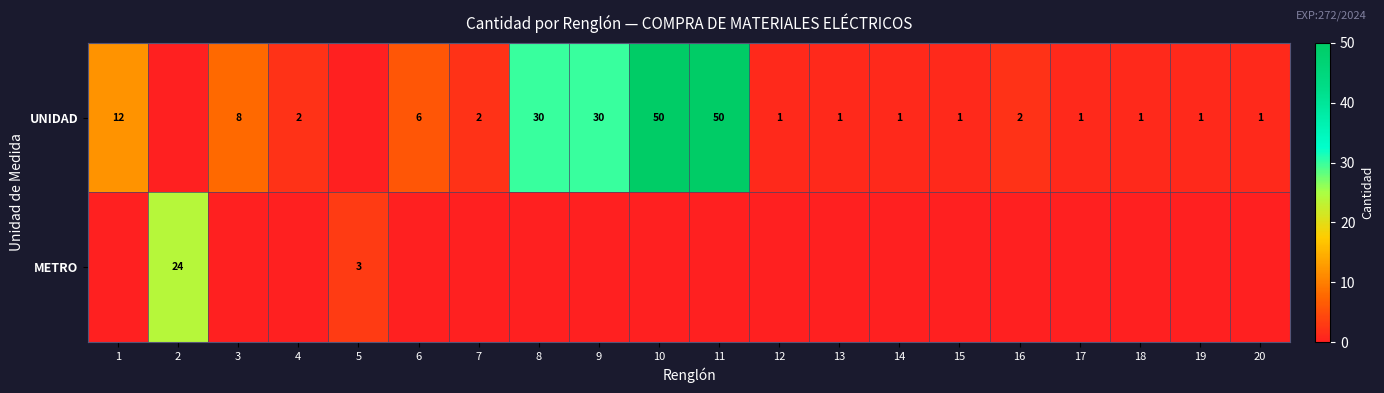

Is the value of METRO at 5 greater than the value of UNIDAD at 12?

Yes